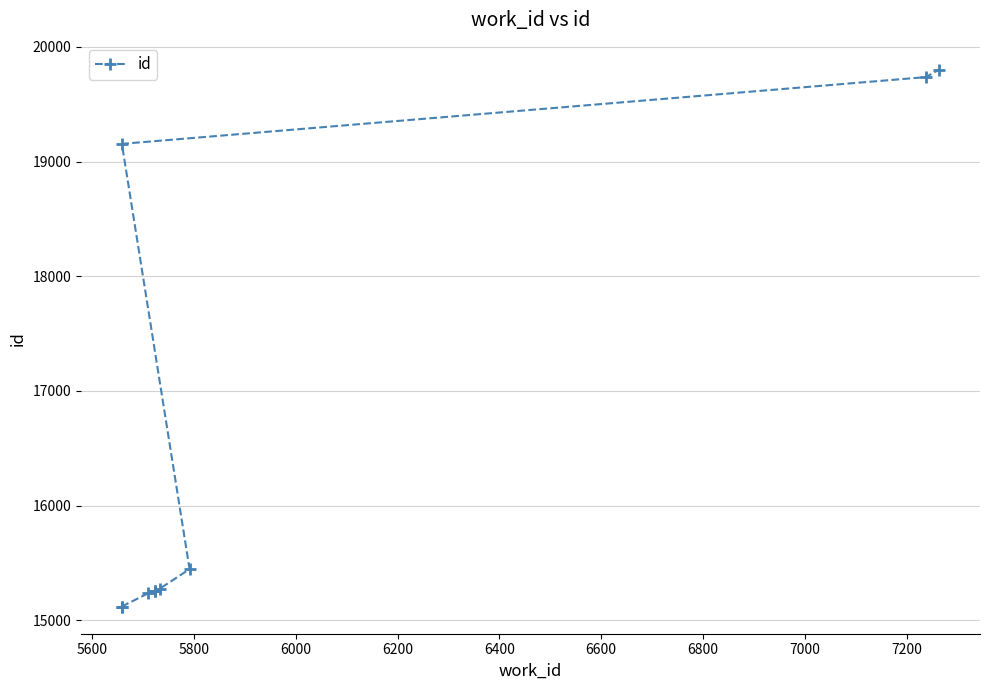

Is it true that the value at 6200 is 22484?

False